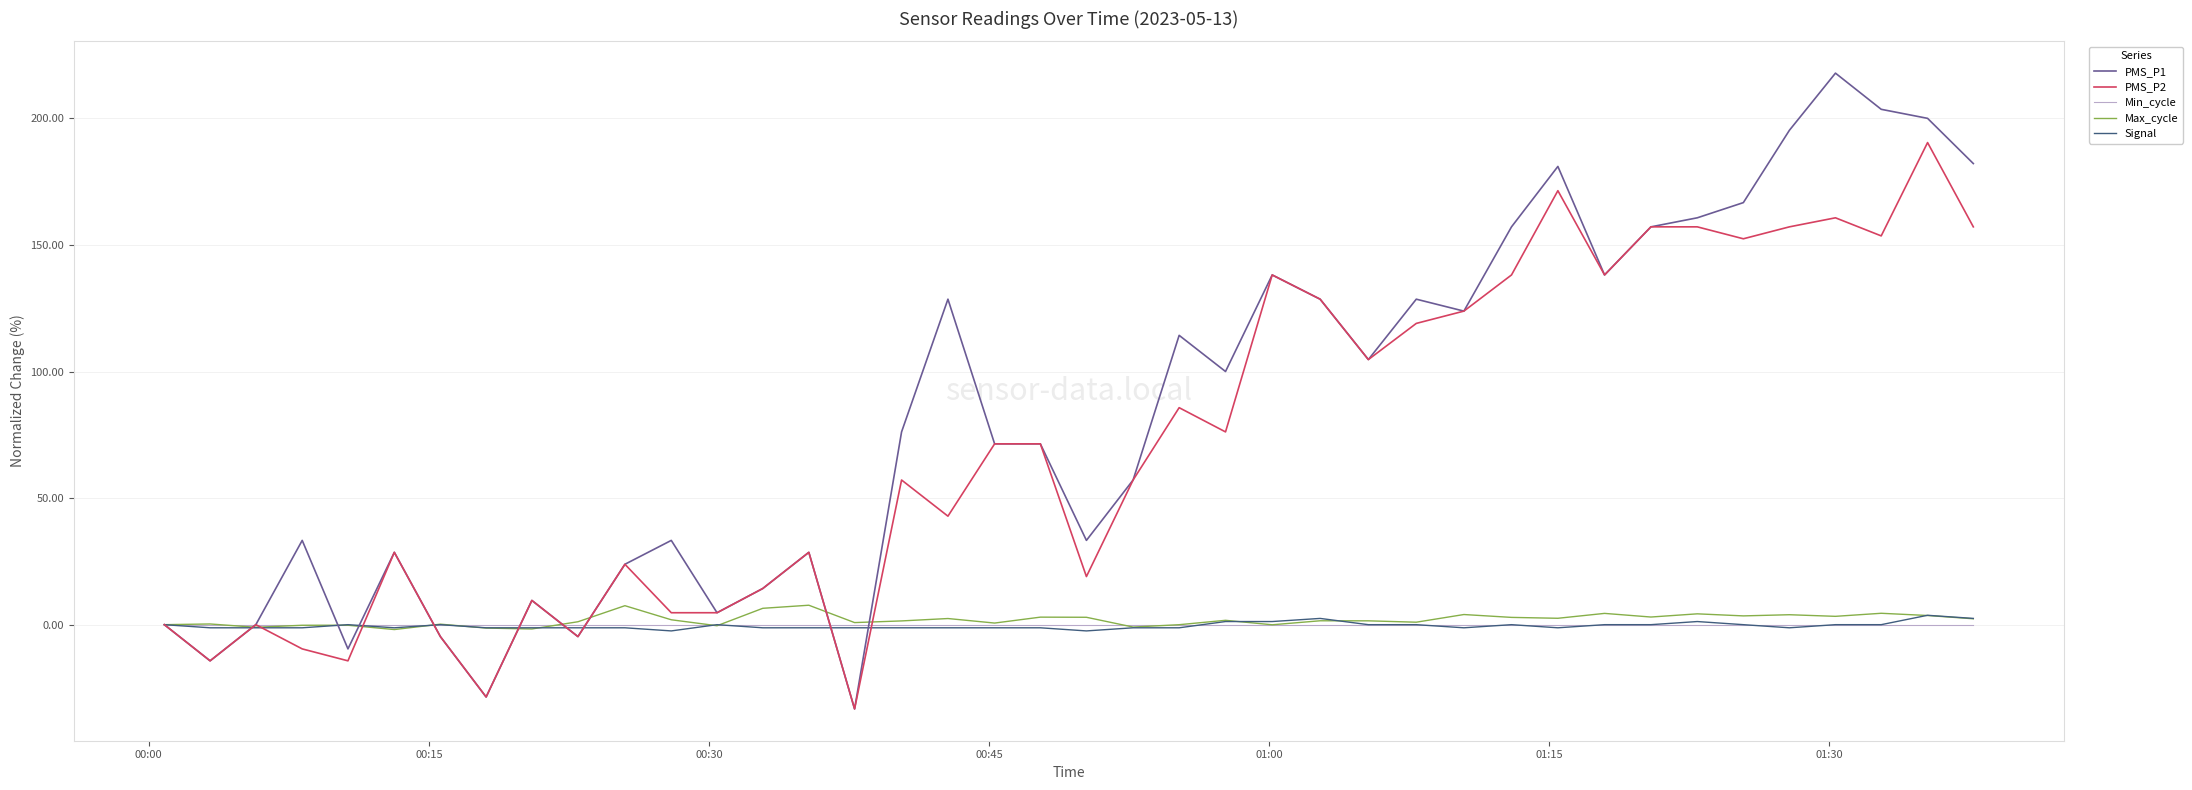

True or false: PMS_P2 has more than 2 interior local peaks.

True